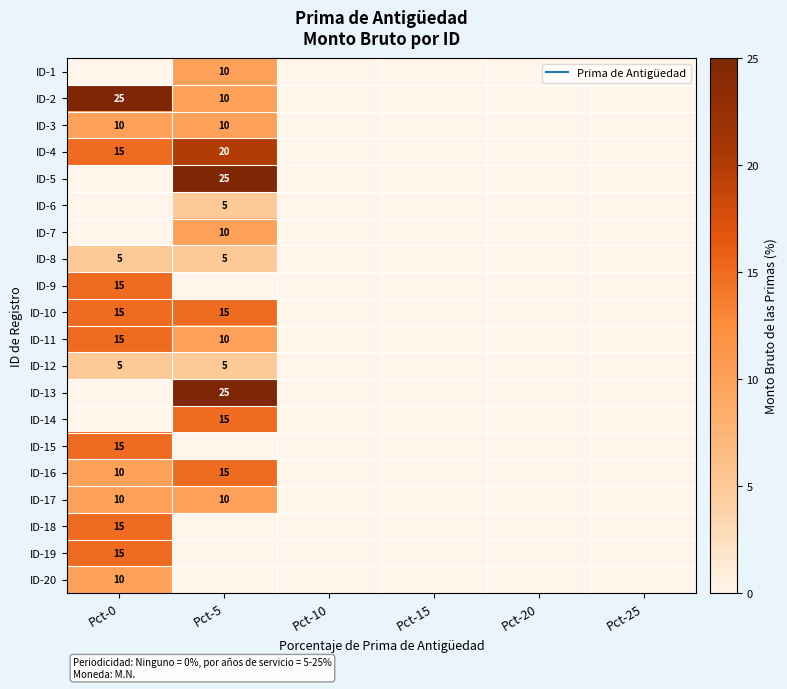

How many values in the ID-8 series exceed 0?

2